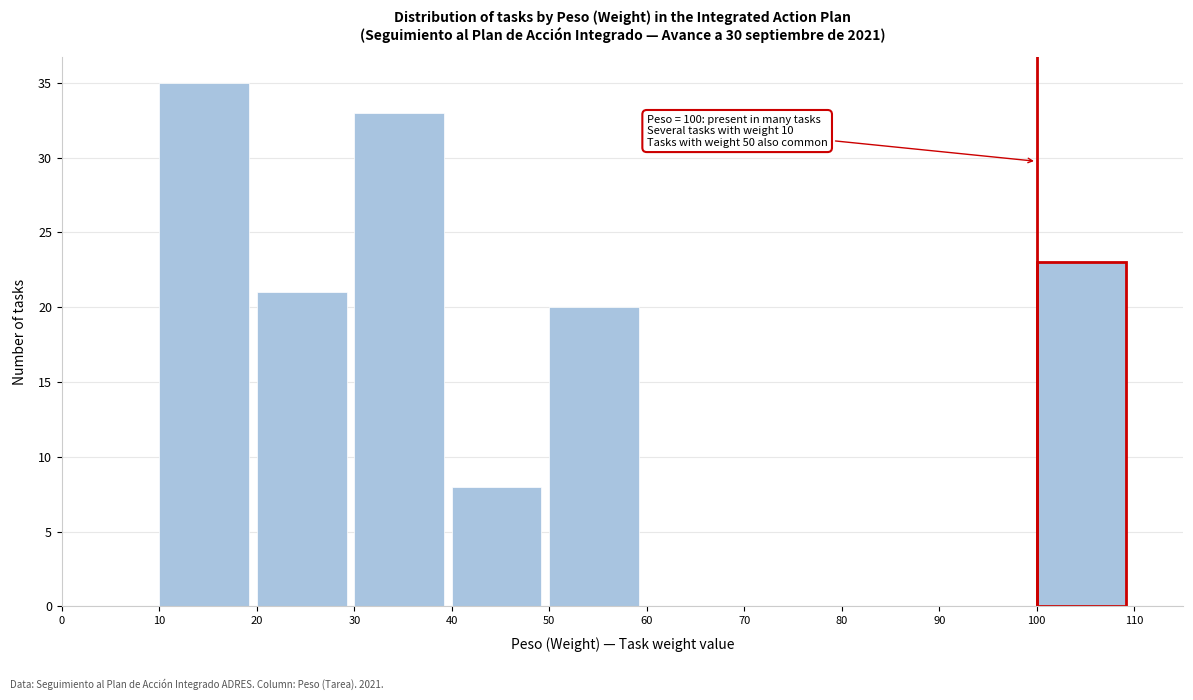

Over which range of the x-axis is the bar tallest?

10 to 20